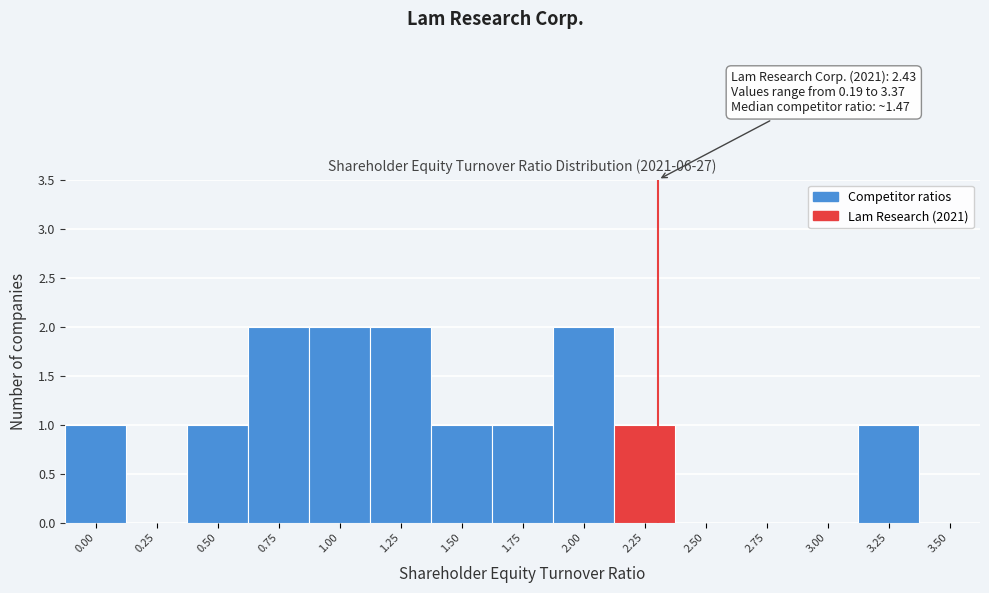

Reading left to right, what are all the values shown in this chart?

0.00=1	0.25=0	0.50=1	0.75=2	1.00=2	1.25=2	1.50=1	1.75=1	2.00=2	2.25=1	2.50=0	2.75=0	3.00=0	3.25=1	3.50=0